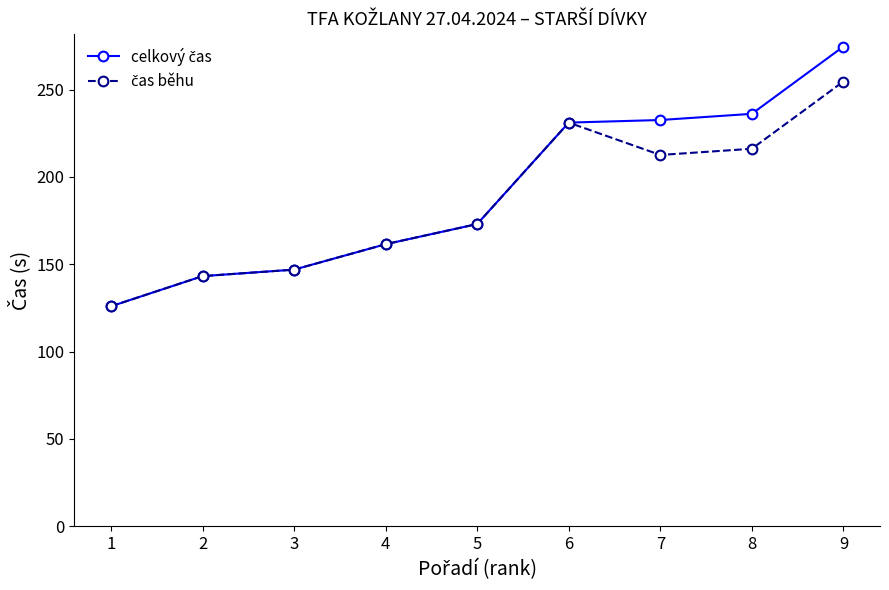

At how many categories does at least one series exceed 178?

4